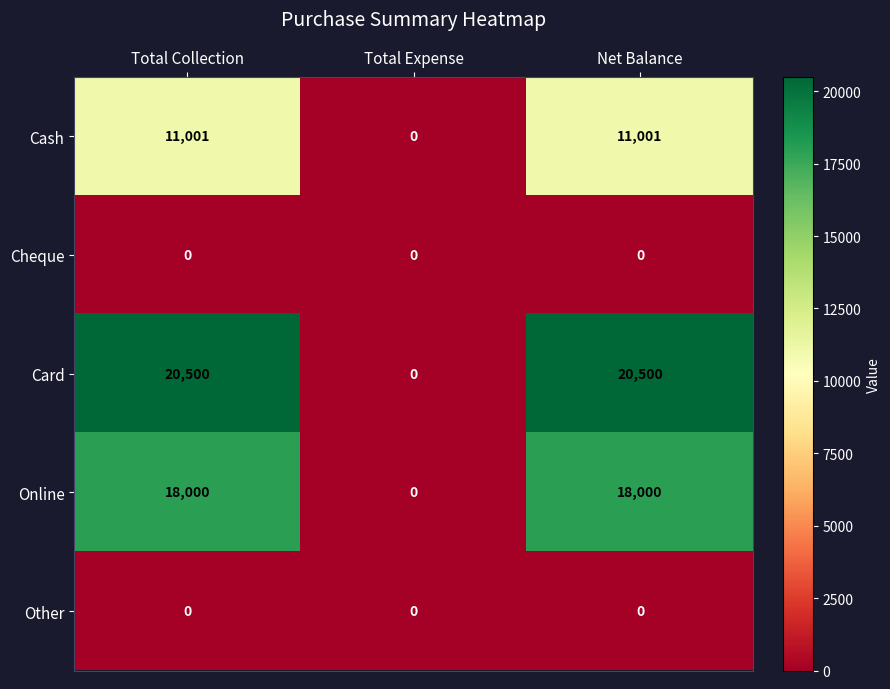

Which series has the largest total across all categories?

Card